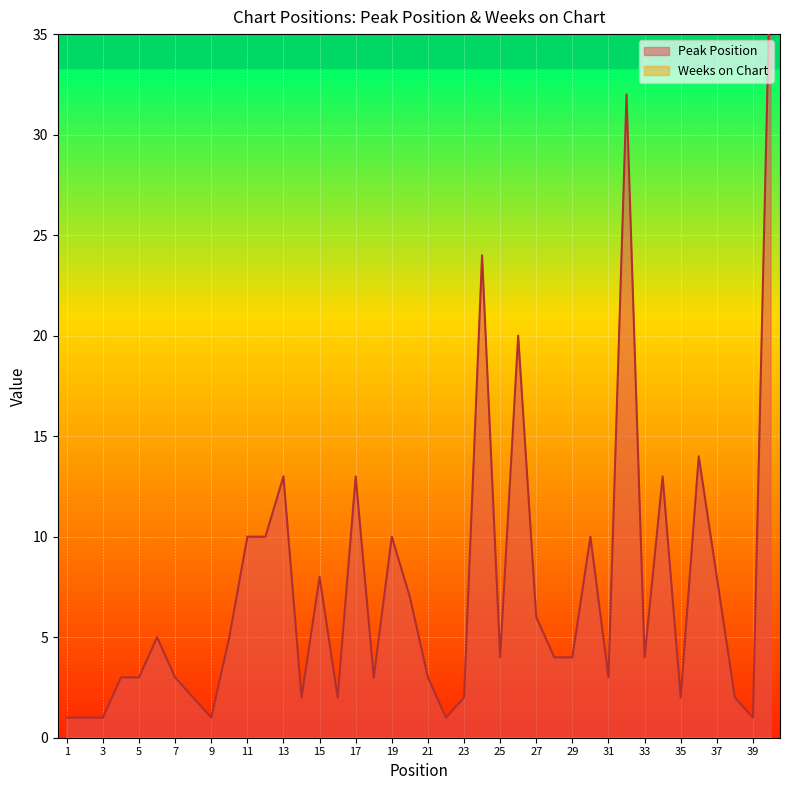

What is the change in value from 5 to 37?

+5